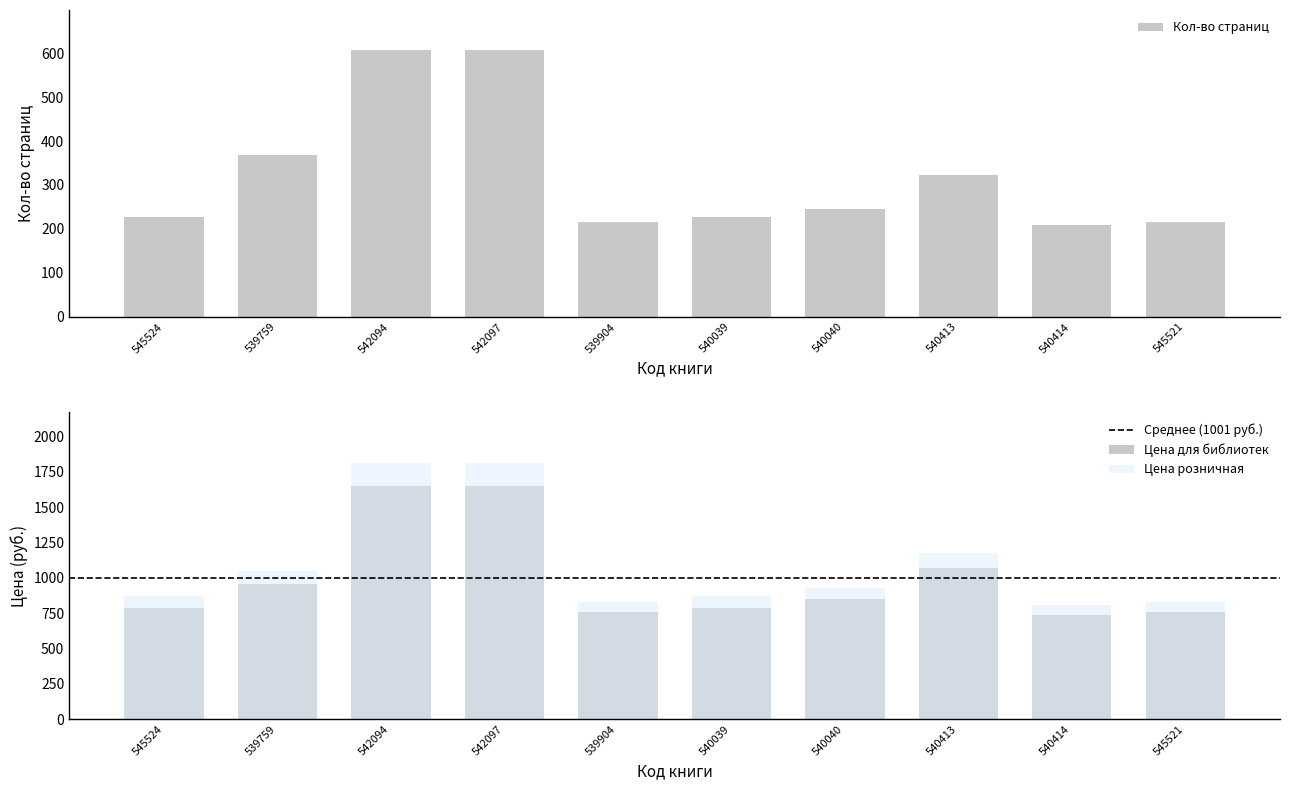

The value of Кол-во страниц at 542094 is 975. True or false?

False